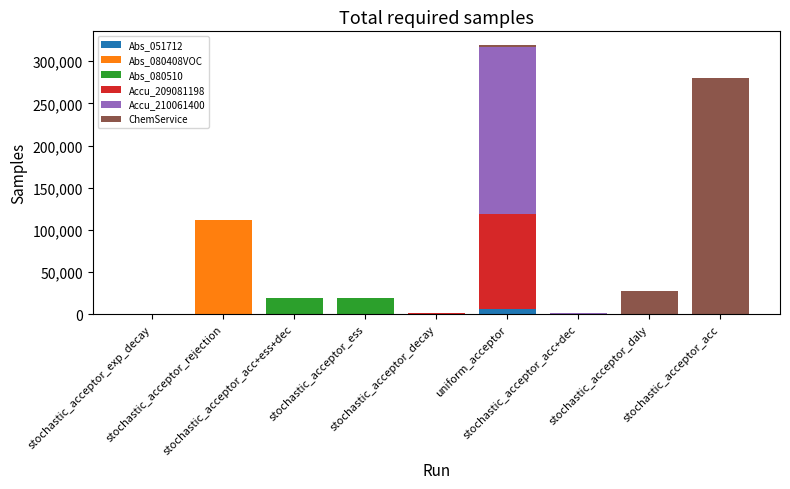

At stochastic_acceptor_daly, list the series in order from largest to smallest.

ChemService, Abs_051712, Abs_080408VOC, Abs_080510, Accu_209081198, Accu_210061400